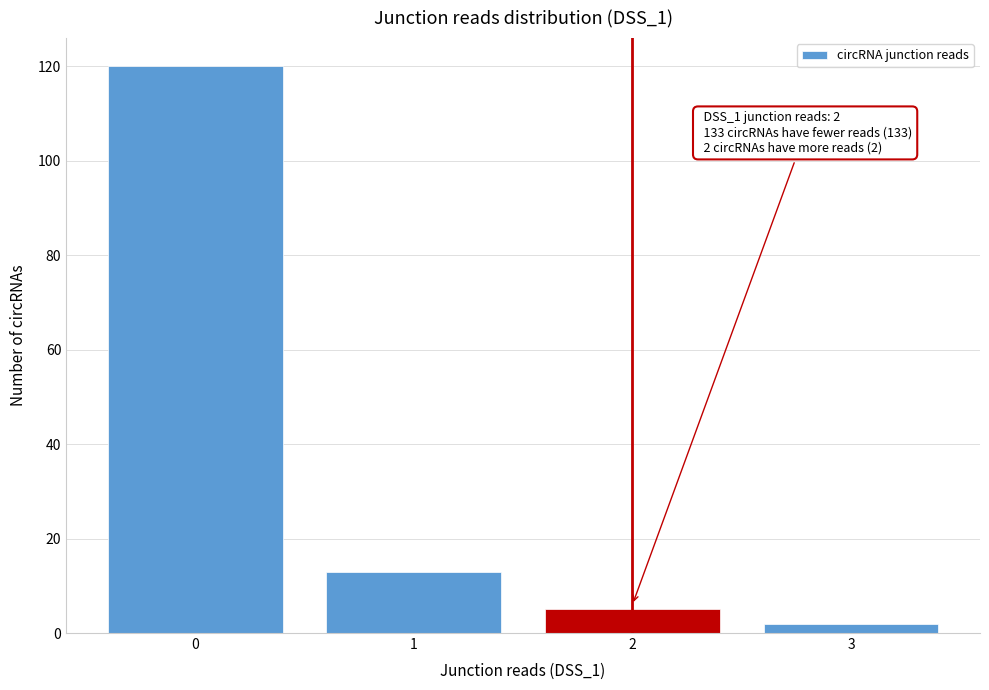

Reading right to left, what are all the values shown in this chart?

3=2	2=5	1=13	0=120